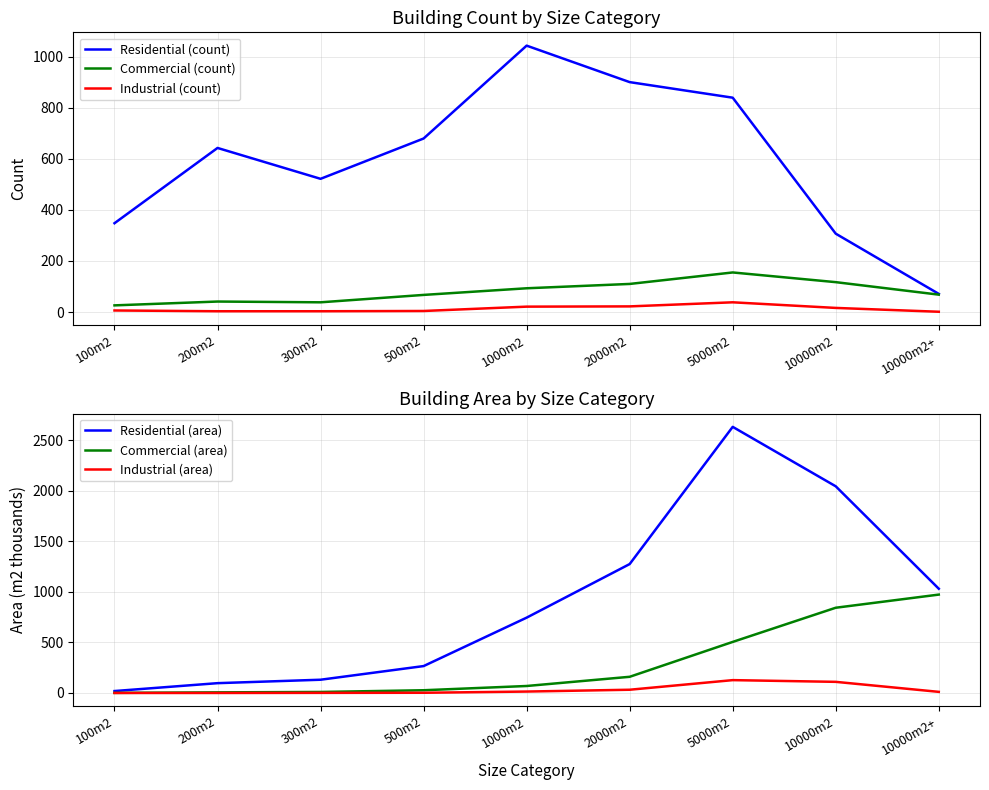

True or false: Industrial (area) and Residential (count) intersect in this chart.

False